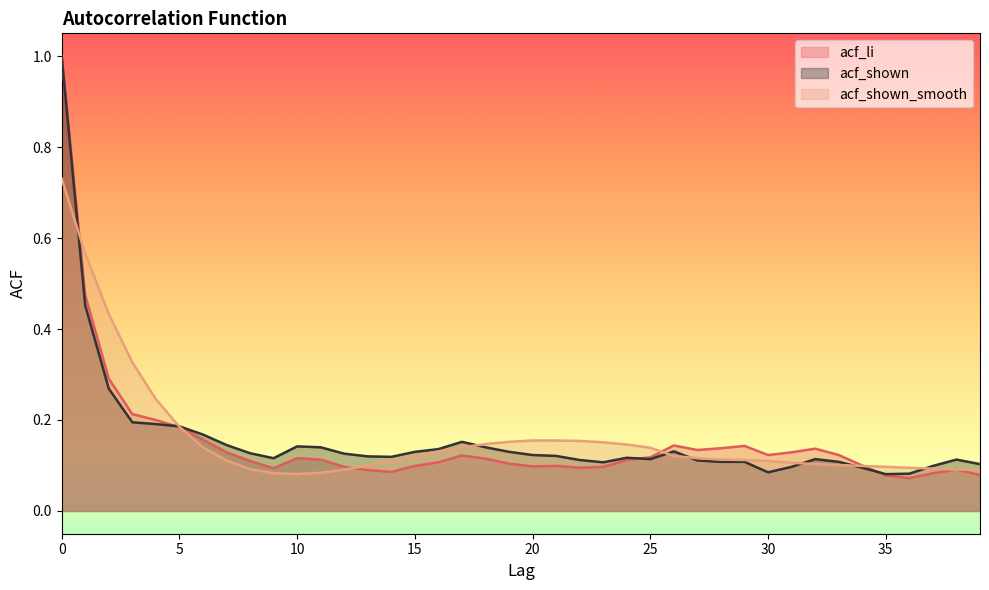

Which series has the largest total across all categories?

acf_shown_smooth